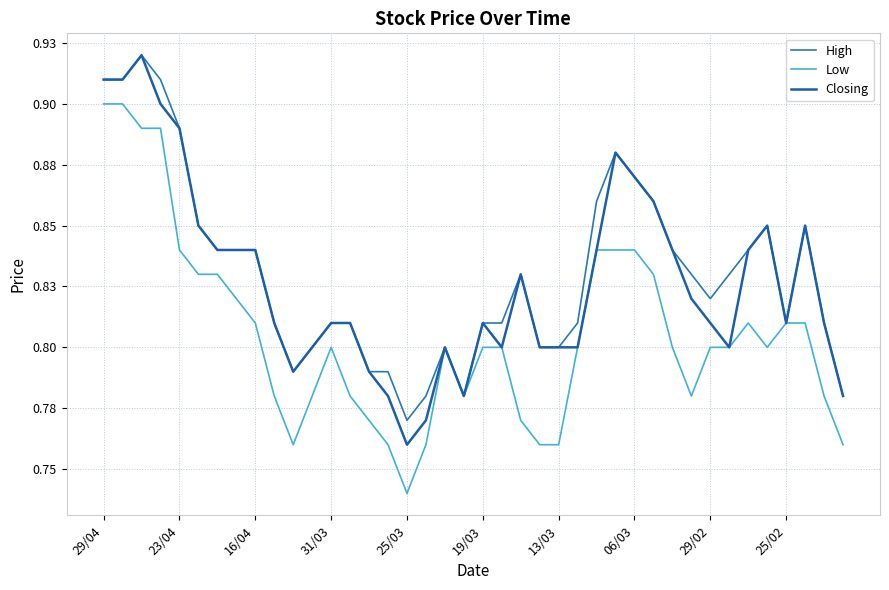

List the series in order of their peak value, lowest first.

Low, High, Closing